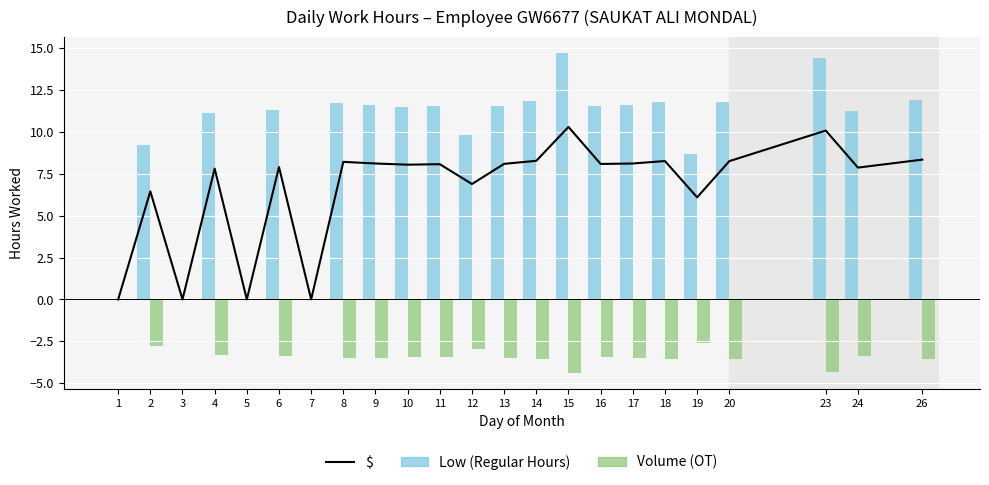

Between 24 and 26, which is larger?

26